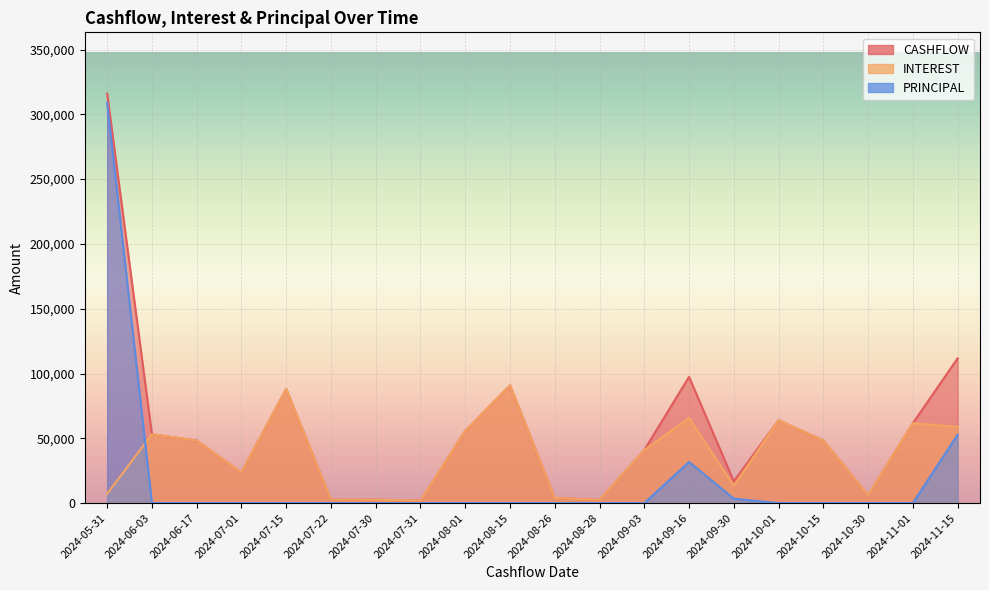

How many interior local valleys does the CASHFLOW series have?

6